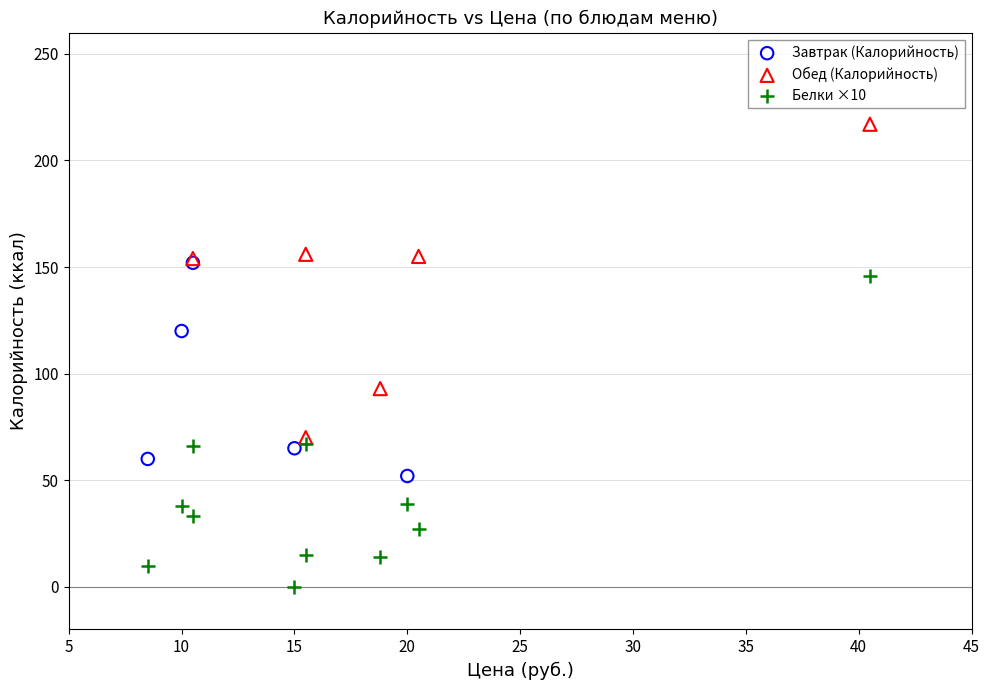

Which series contains the highest Y value?

Обед (Калорийность)